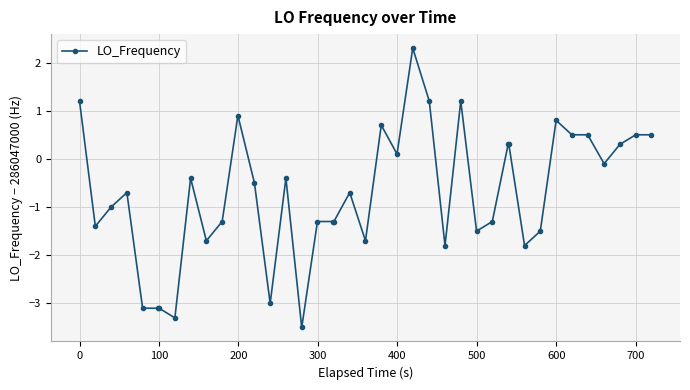

What is the smallest value displayed?

-3.5